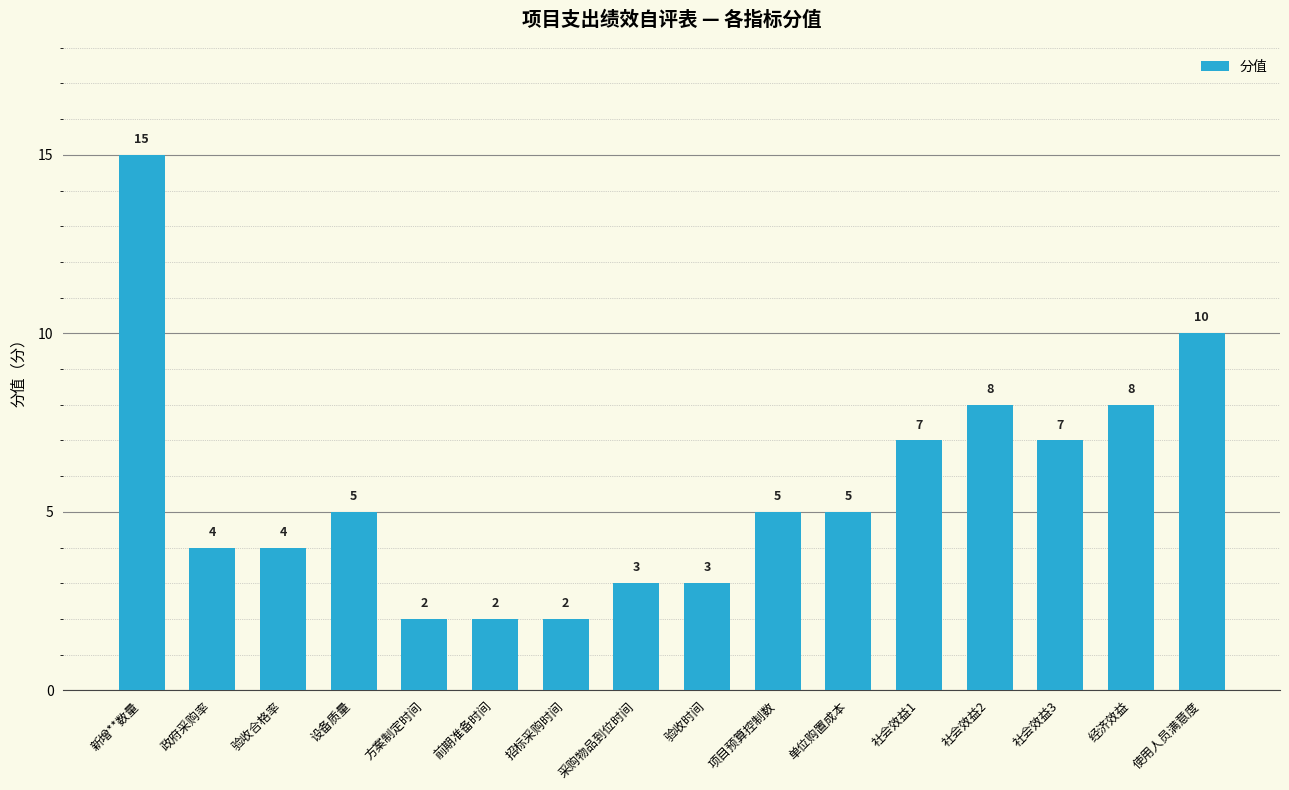

Reading right to left, list all the values displayed in this chart.

使用人员满意度=10	经济效益=8	社会效益3=7	社会效益2=8	社会效益1=7	单位购置成本=5	项目预算控制数=5	验收时间=3	采购物品到位时间=3	招标采购时间=2	前期准备时间=2	方案制定时间=2	设备质量=5	验收合格率=4	政府采购率=4	新增**数量=15